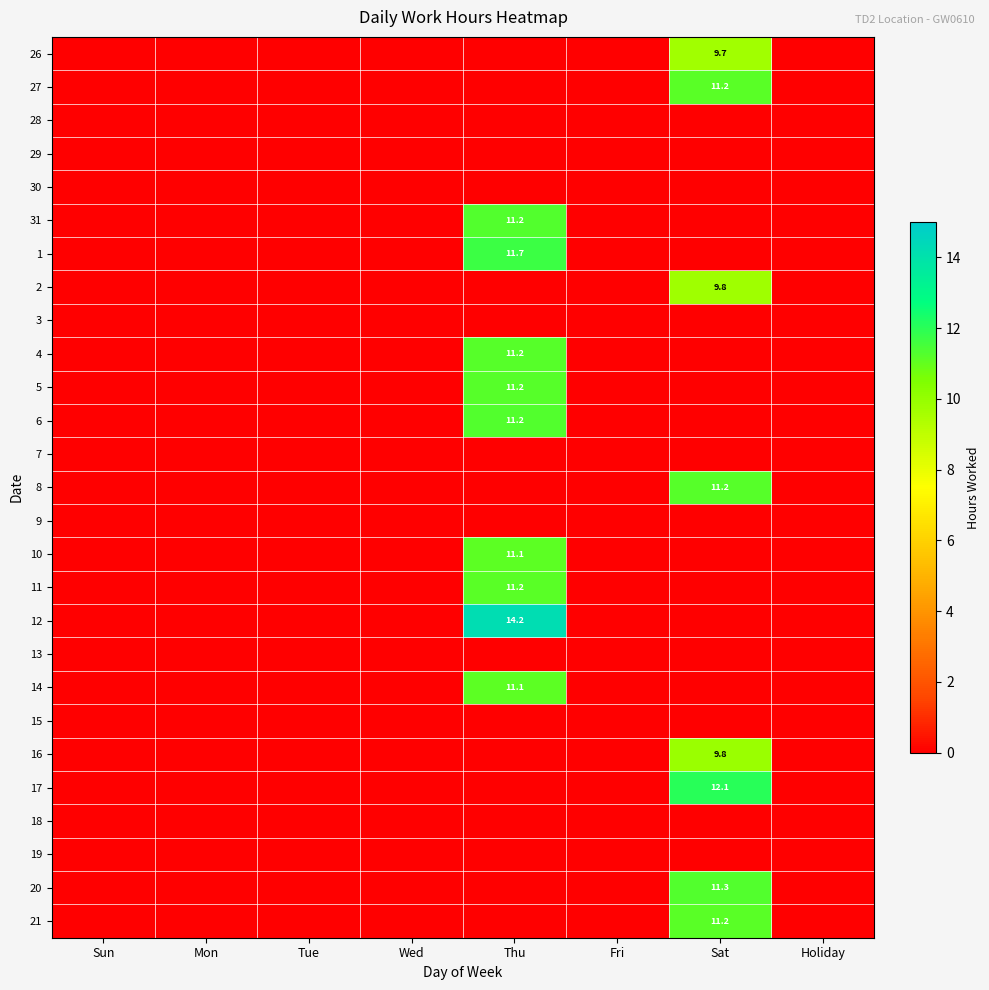

The value of 16 at Sat is 9.8. True or false?

True